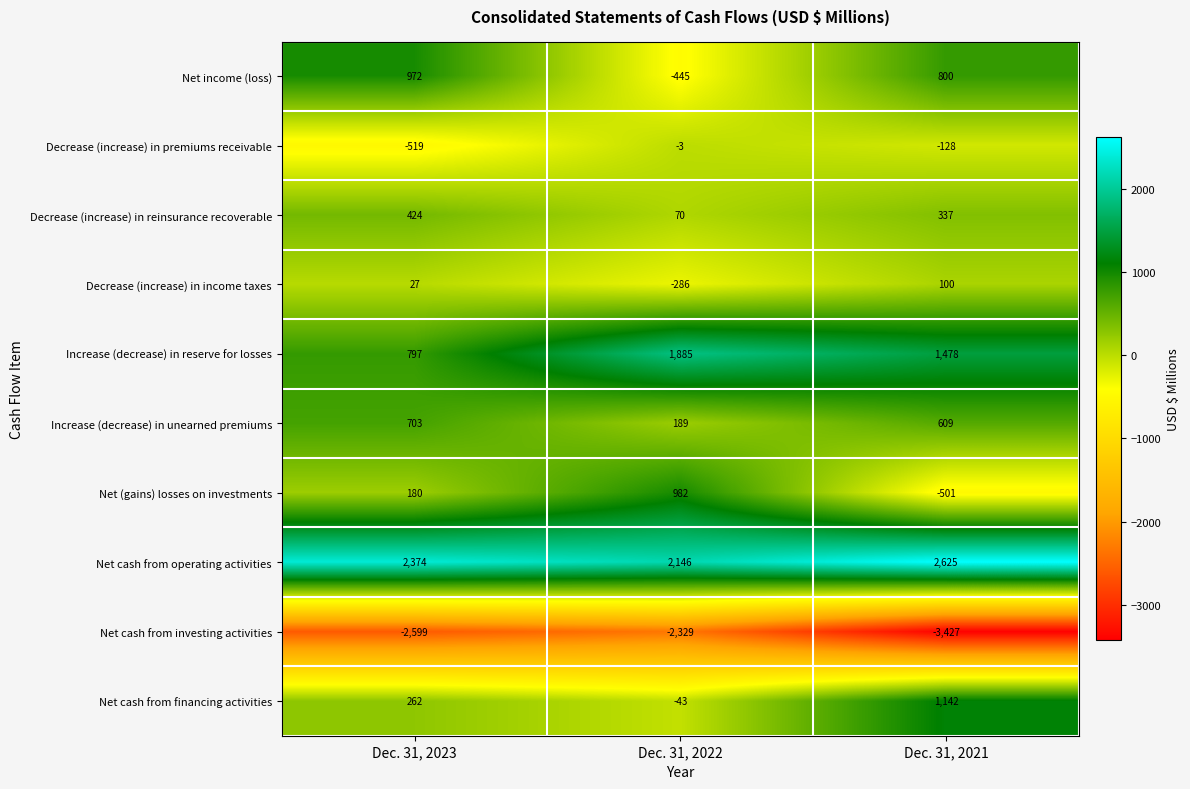

Is it true that Net (gains) losses on investments equals 266 at Dec. 31, 2022?

False